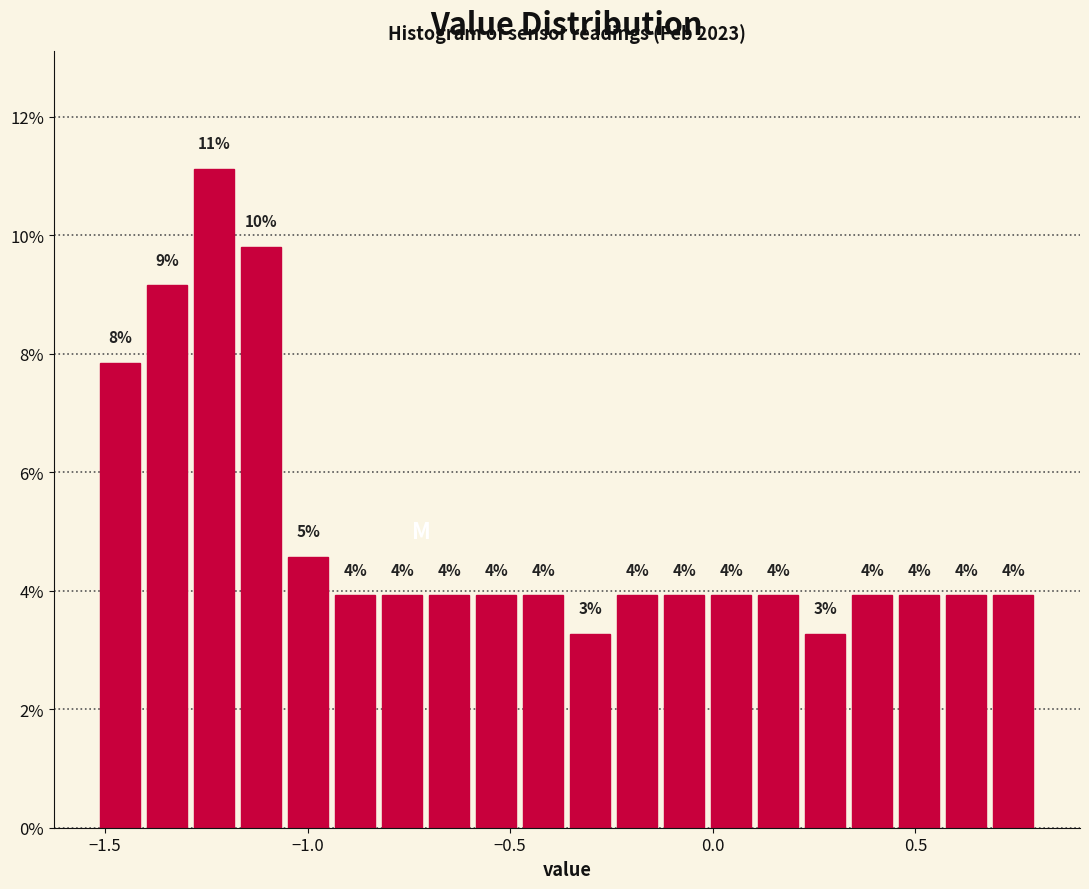

Around what value on the x-axis is the tallest bar? Give the approximate position of its centre, as read against the axis.

-1.25